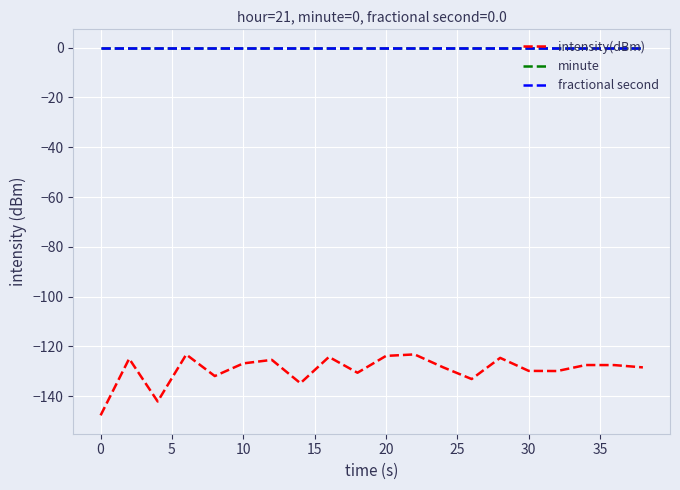

Is this an area chart (filled region under the line)?

No